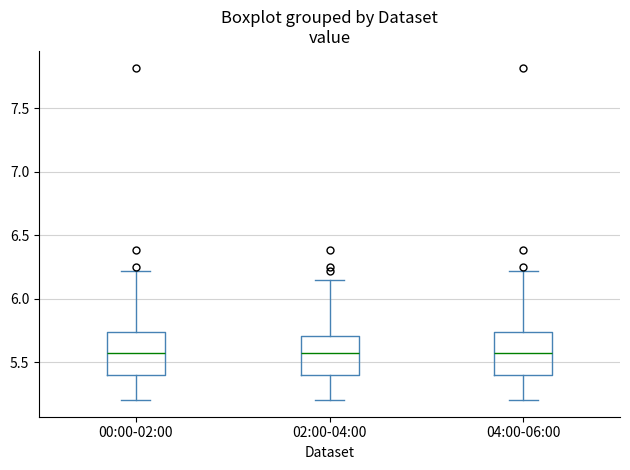

Where does the upper whisker of the box for 02:00-04:00 end on the y-axis? The values are not printed on the chart, so give them approximately, as read against the axis.

6.15